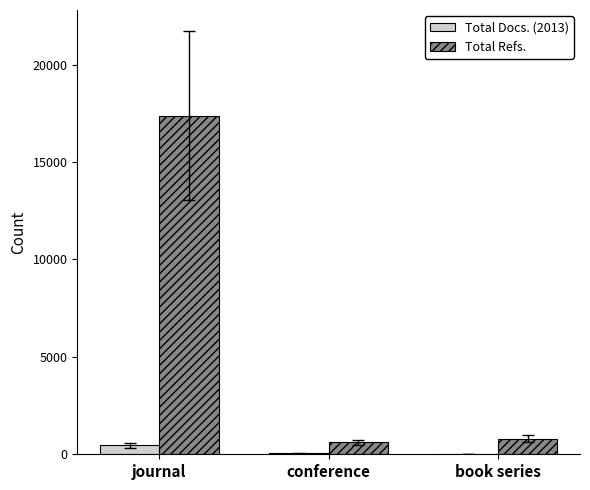

What is the maximum value for Total Refs.?

17378